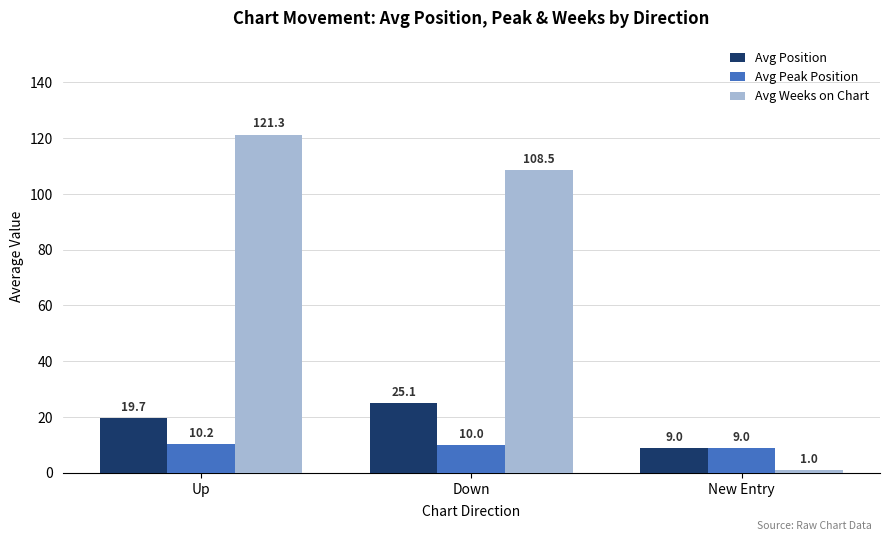

What is the sum of all Avg Position values?

53.8